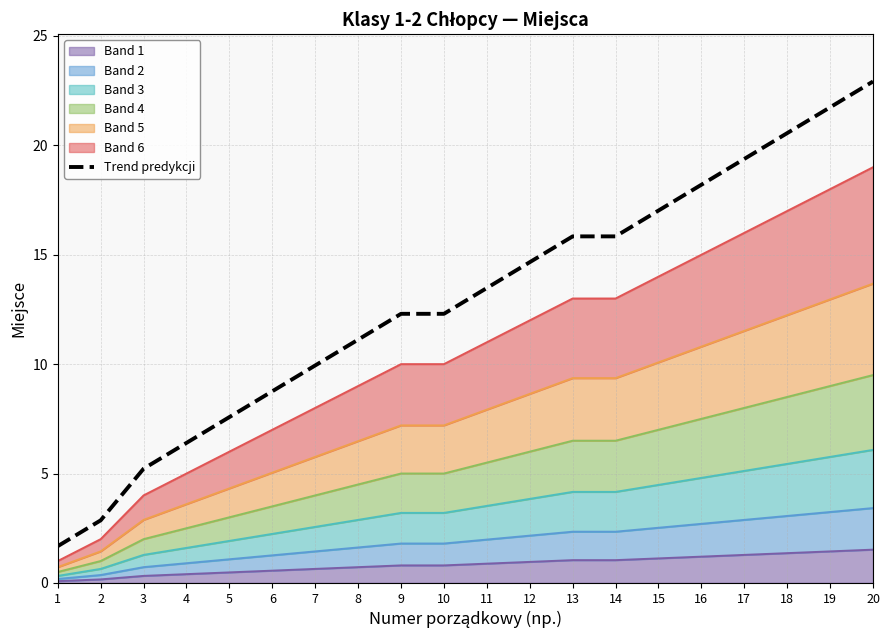

At which category does the chart reach its minimum across all series?

1